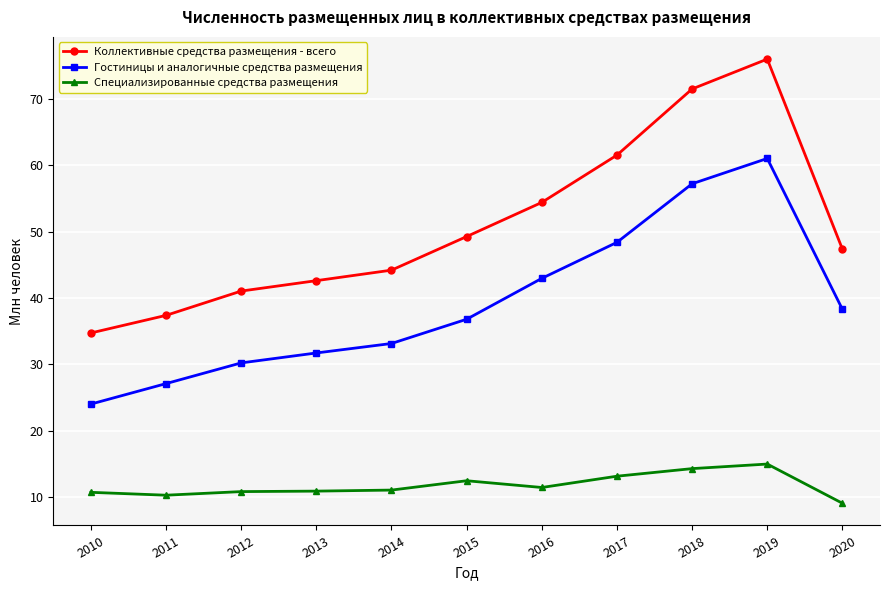

Which series has the largest range (max minus min)?

Коллективные средства размещения - всего